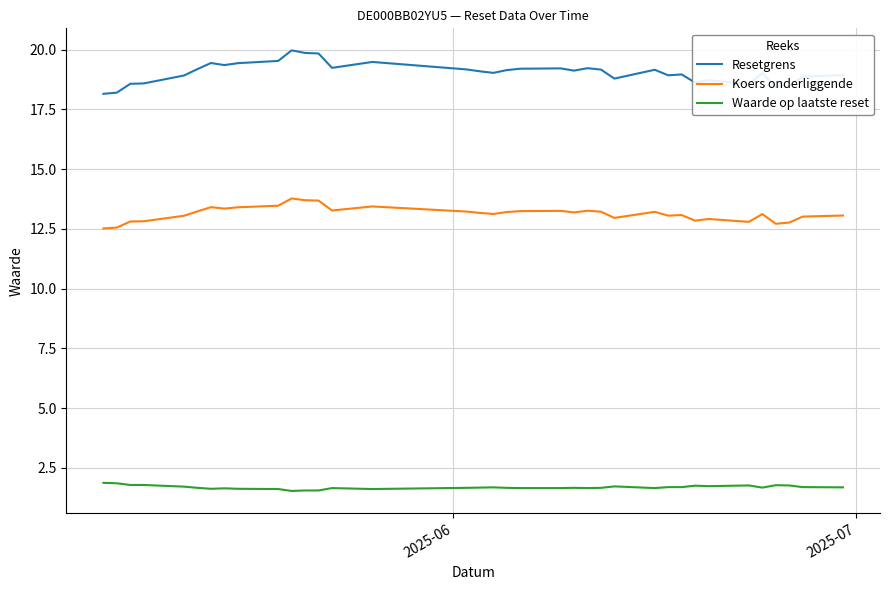

Which series has the largest total across all categories?

Resetgrens